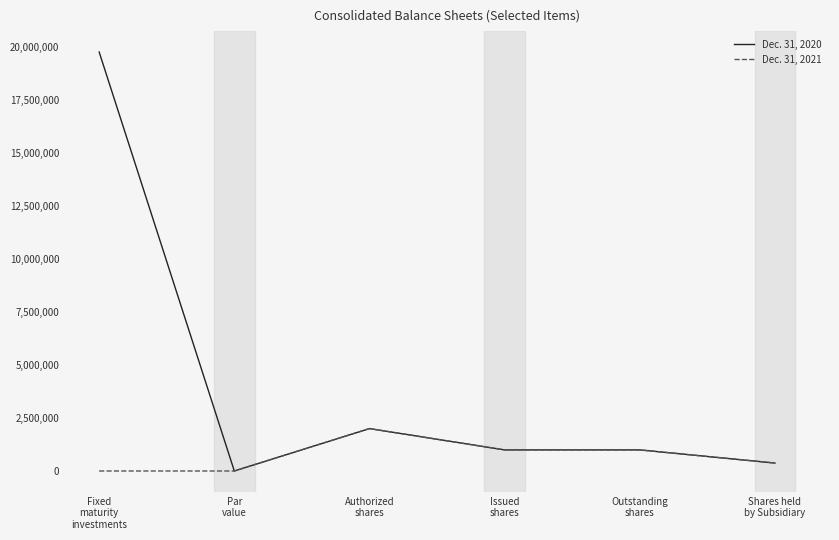

What is the sum of all Dec. 31, 2020 values?

24125879